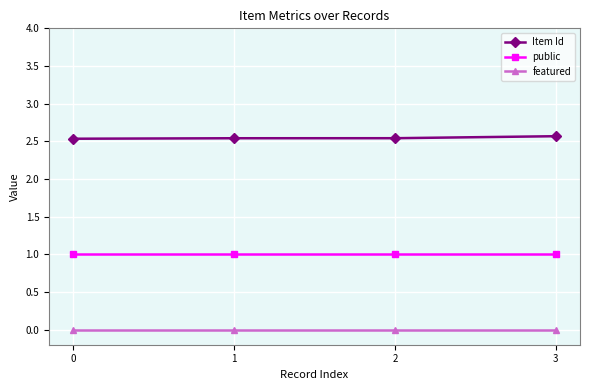

What is the value of the public point at the 1st from the left?

1.0